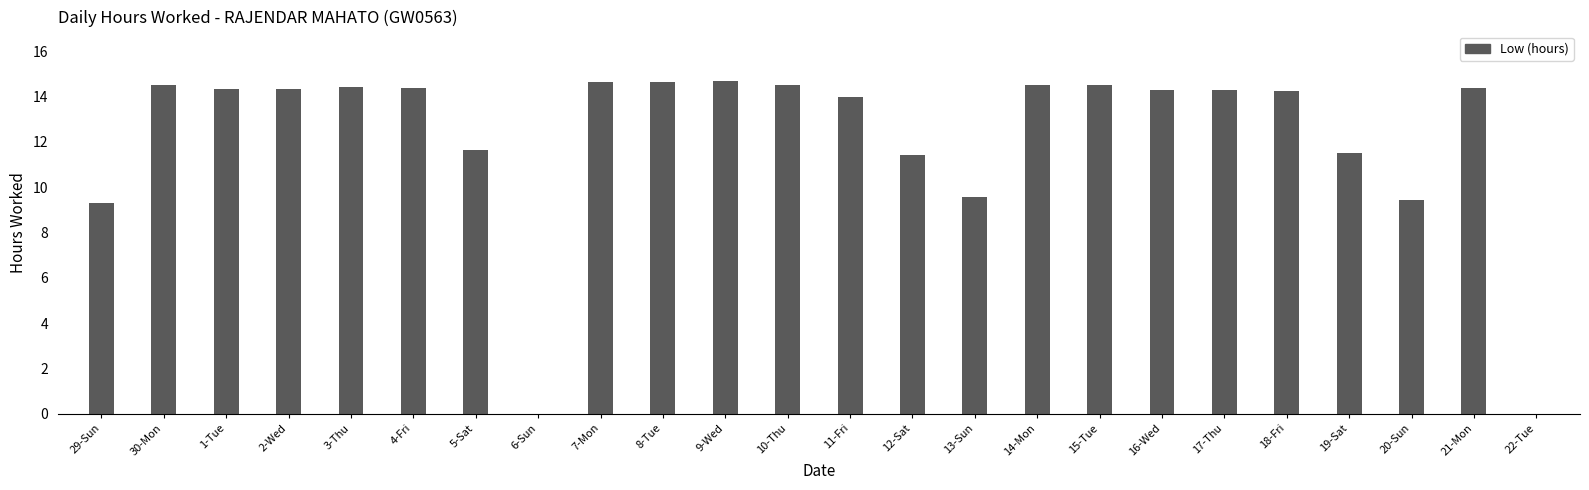

Count the number of categories in the chart.

24